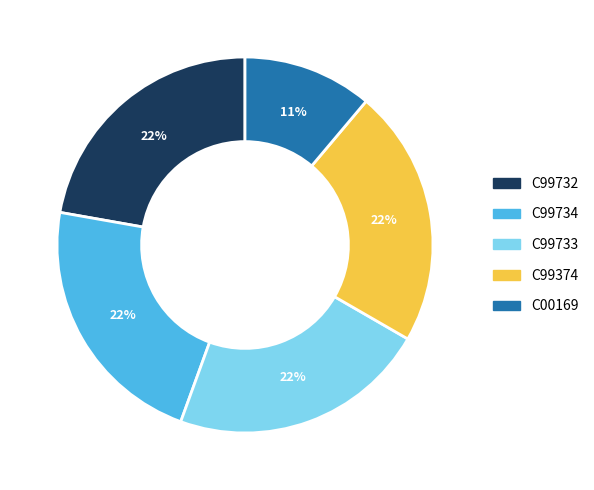

Do C99374 and C00169 together represent more than half of the pie?

No